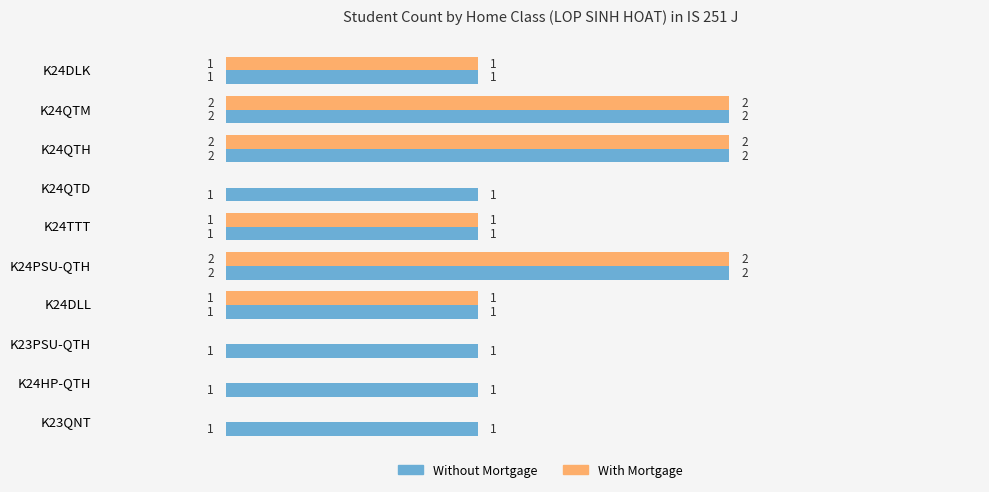

Between K24DLK and K23PSU-QTH, which series saw the biggest shift?

With Mortgage